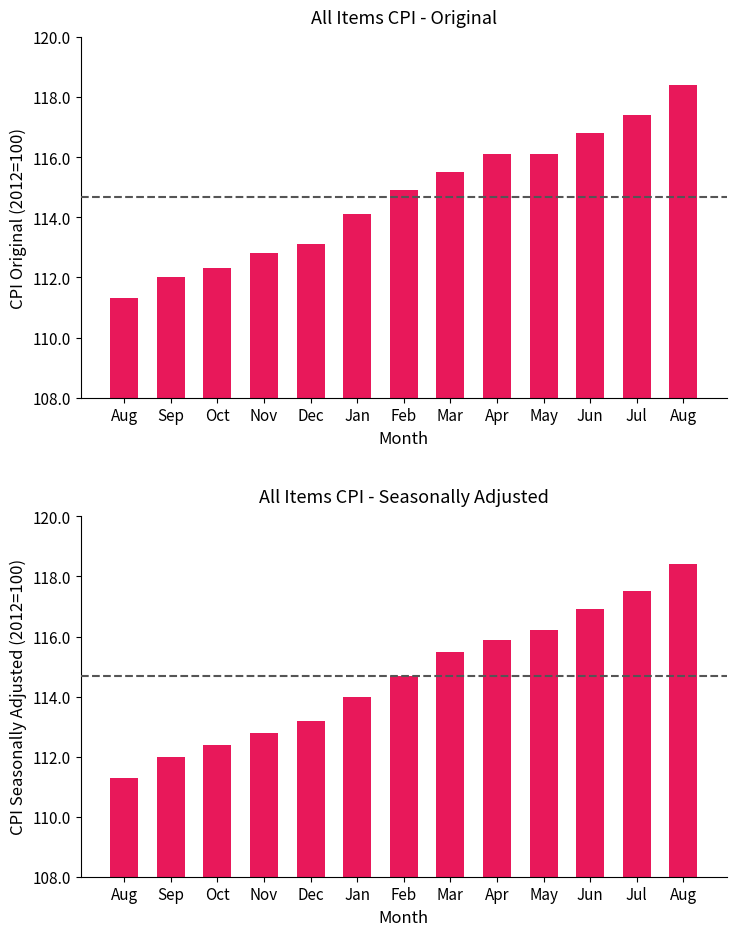

At which category does the chart reach its minimum across all series?

Aug